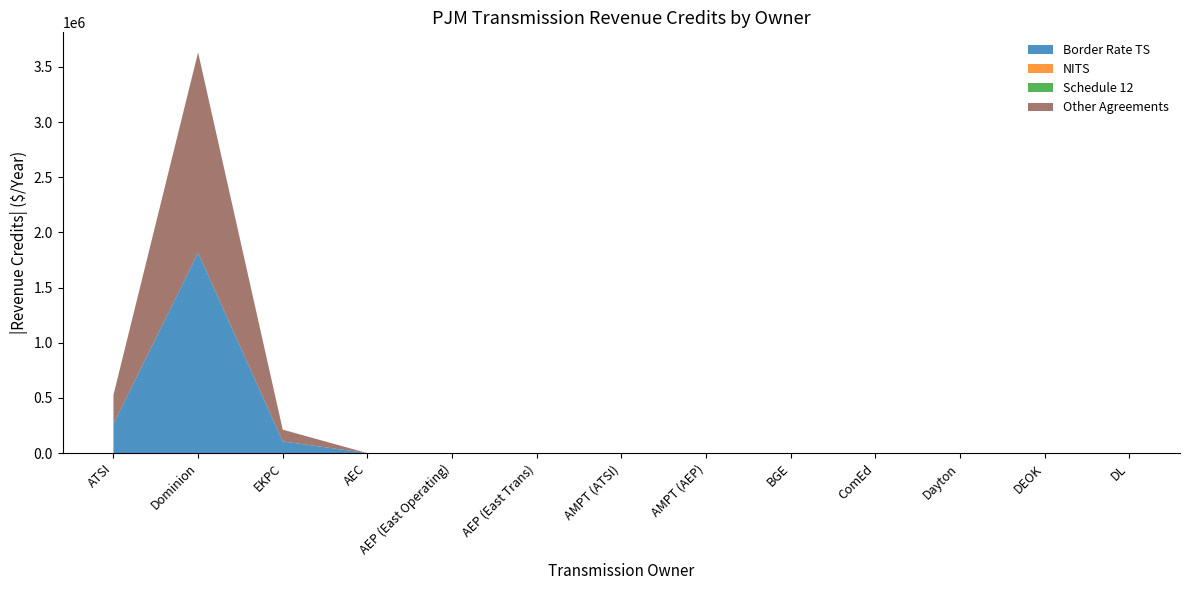

Reading left to right, transcribe all the data shown in this chart.

Border Rate TS: -263515	-1816229	-106526	0	0	0	0	0	0	0	0	0	0
NITS: 0	0	0	0	0	0	0	0	0	0	0	0	0
Schedule 12: 0	0	0	0	0	0	0	0	0	0	0	0	0
Other Agreements: -263515	-1816229	-106526	0	0	0	0	0	0	0	0	0	0